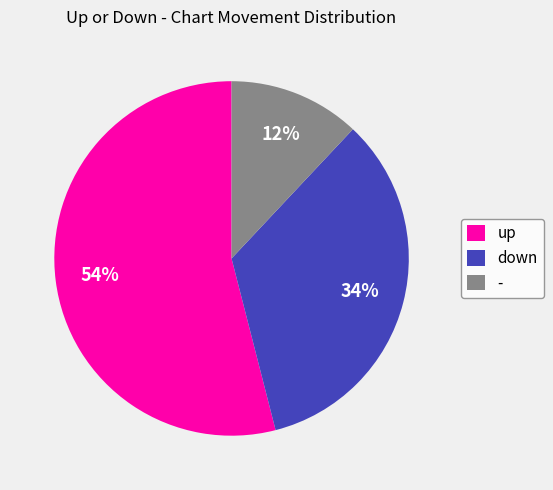

Is there a majority slice in this chart?

Yes